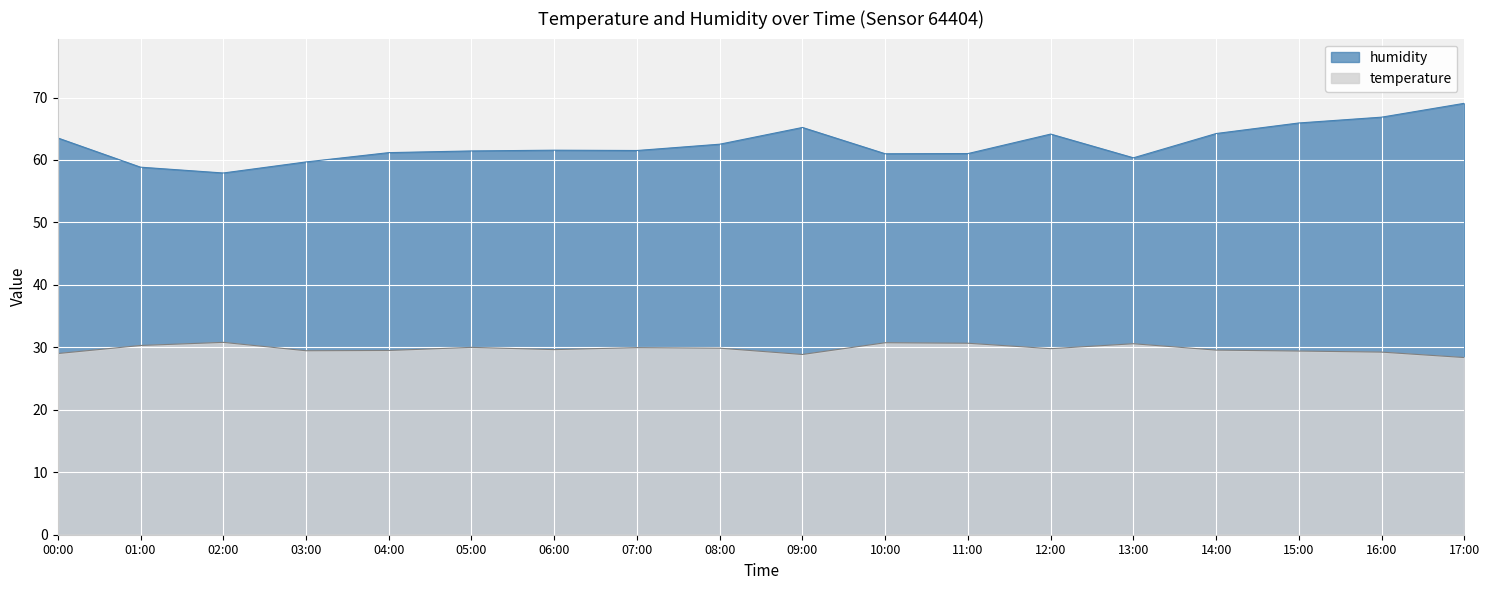

Reading right to left, extract all data points from this chart.

temperature: 17:00=28.4	16:00=29.2	15:00=29.4	14:00=29.6	13:00=30.6	12:00=29.8	11:00=30.7	10:00=30.7	09:00=28.9	08:00=29.9	07:00=30.0	06:00=29.6	05:00=30.0	04:00=29.5	03:00=29.5	02:00=30.8	01:00=30.3	00:00=29.0
humidity: 17:00=69.1	16:00=66.9	15:00=65.9	14:00=64.2	13:00=60.4	12:00=64.2	11:00=61.0	10:00=61.0	09:00=65.2	08:00=62.5	07:00=61.5	06:00=61.6	05:00=61.5	04:00=61.2	03:00=59.7	02:00=57.9	01:00=58.9	00:00=63.5